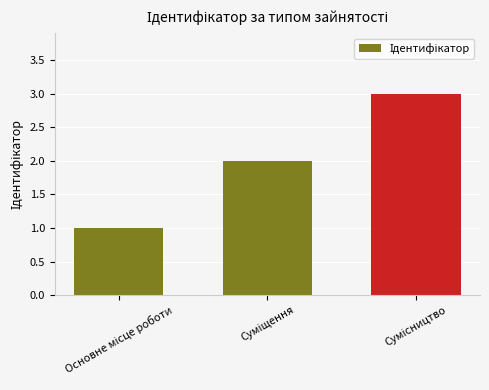

Reading left to right, transcribe all the data shown in this chart.

1	2	3